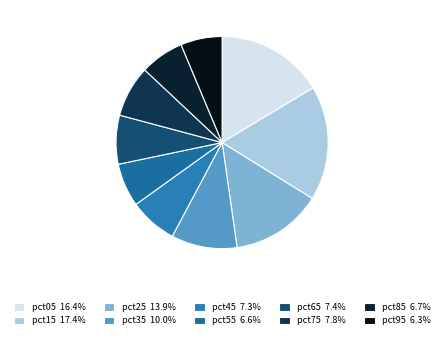

Which slice is the largest?

pct15